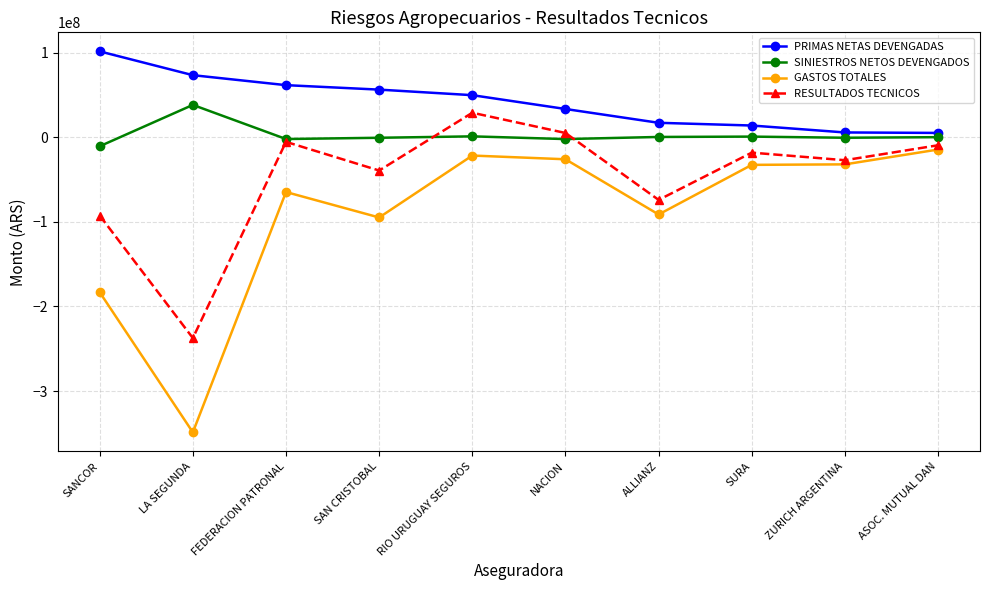

Which series has the largest range (max minus min)?

GASTOS TOTALES